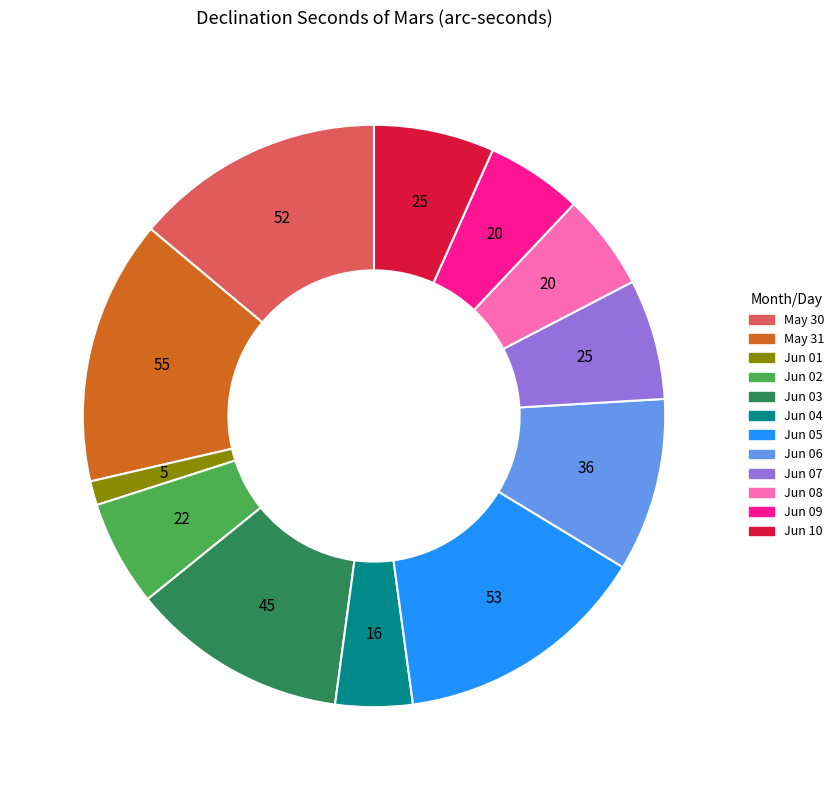

Is Jun 05 the majority of the pie?

No